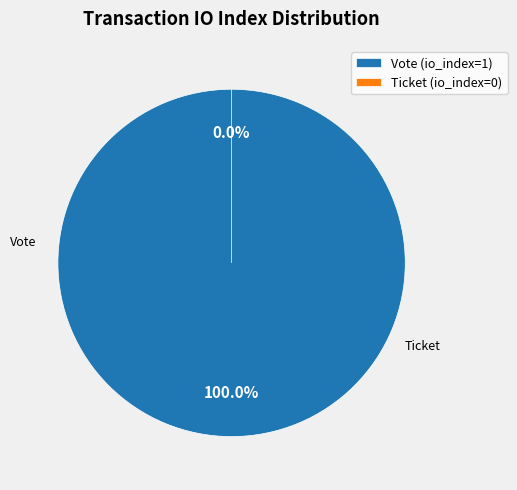

Which slice is the smallest?

Ticket (io_index=0)